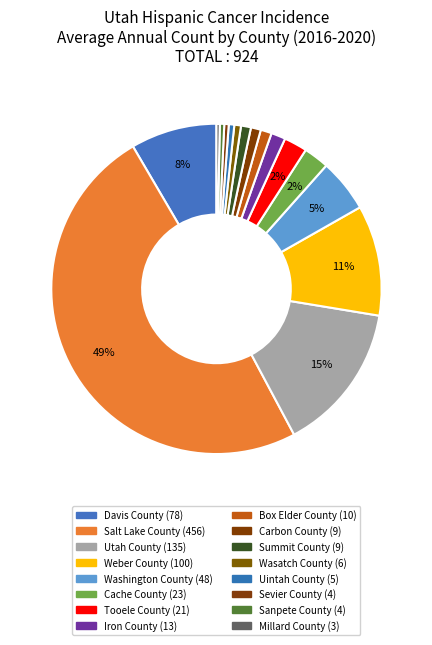

To the nearest percent, what is the combined percentage of Sanpete County and Iron County?

2%